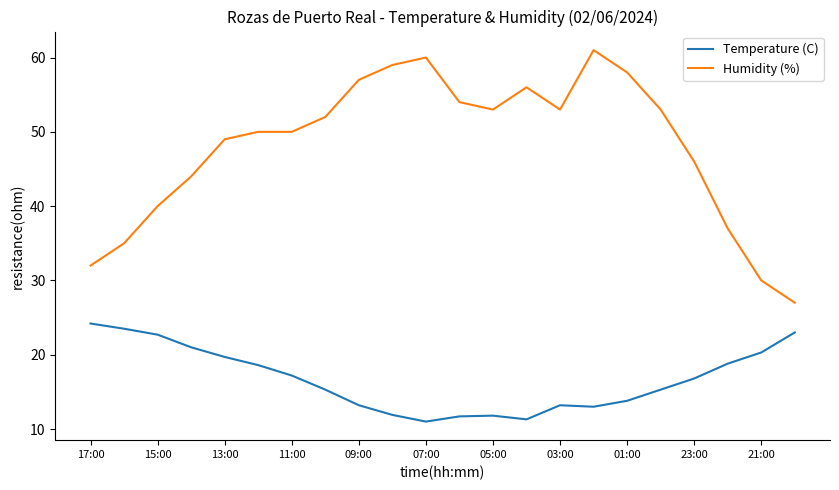

Does the chart have visible grid lines?

No